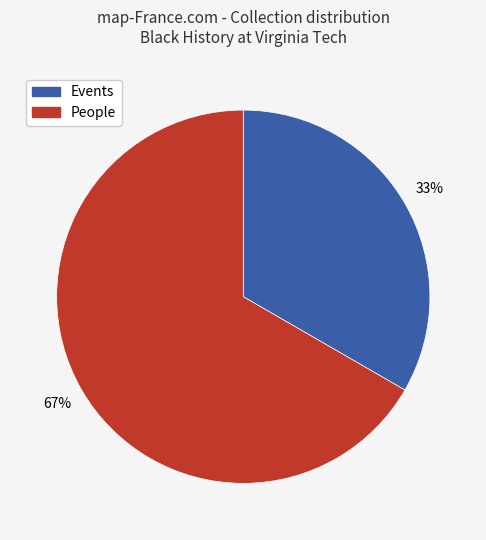

To the nearest percent, what is the average slice percentage?

50%